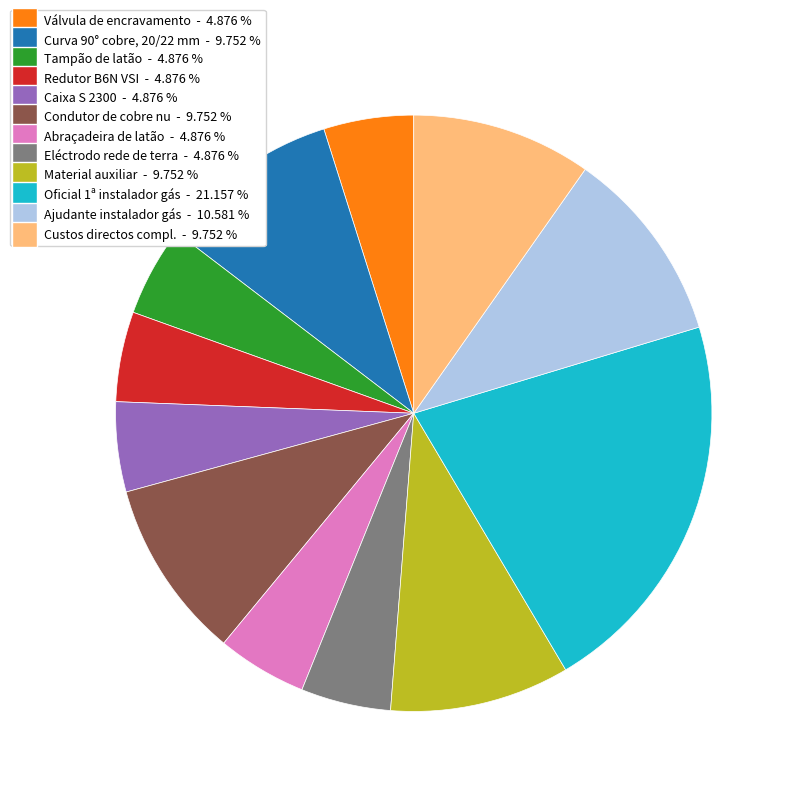

Does any single category account for the majority?

No